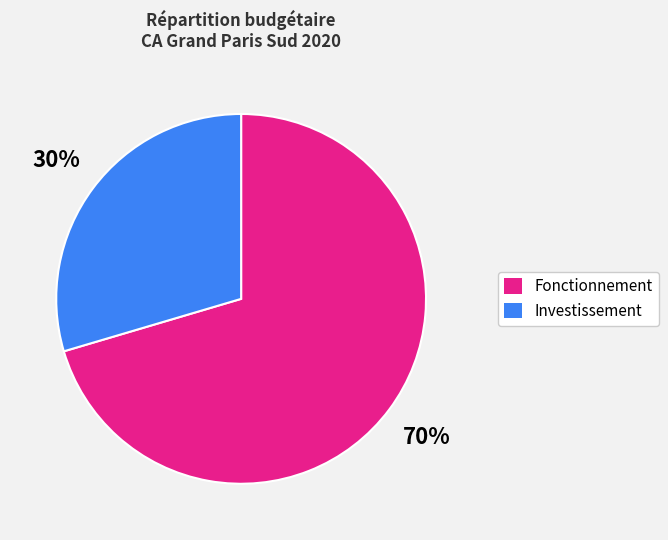

To the nearest percent, what is the average slice percentage?

50%